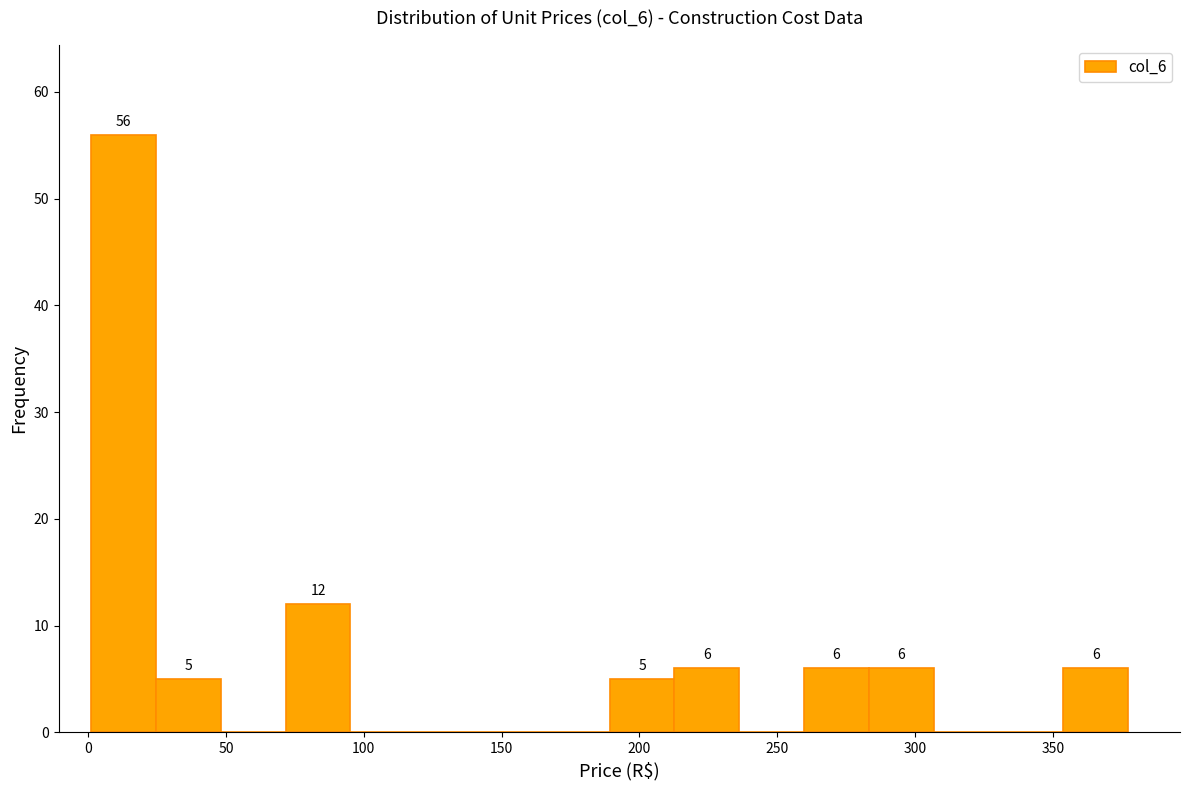

Which range on the x-axis has the tallest bar?

0 to 25